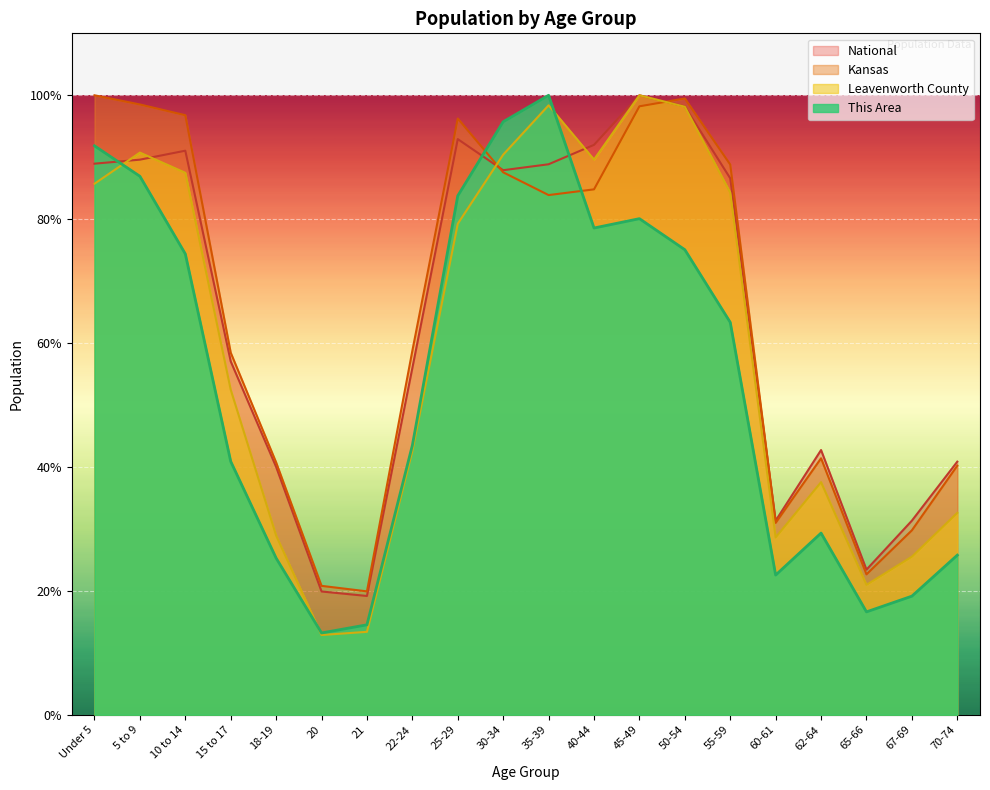

What position from the left is 21?

7